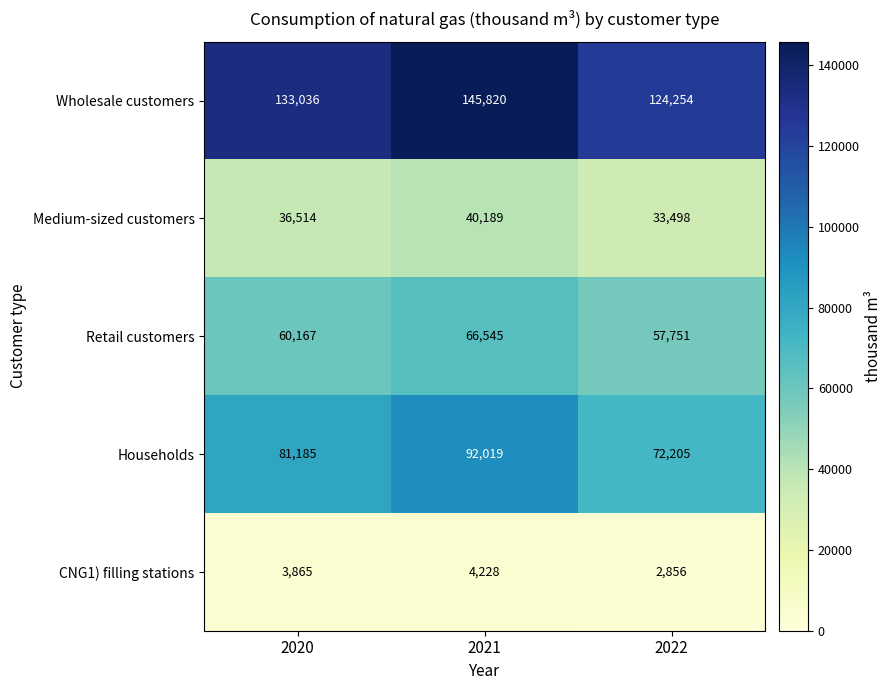

Reading right to left, transcribe all the data shown in this chart.

Wholesale customers: 2022=124254	2021=145820	2020=133036
Medium-sized customers: 2022=33498	2021=40189	2020=36514
Retail customers: 2022=57751	2021=66545	2020=60167
Households: 2022=72205	2021=92019	2020=81185
CNG1) filling stations: 2022=2856	2021=4228	2020=3865